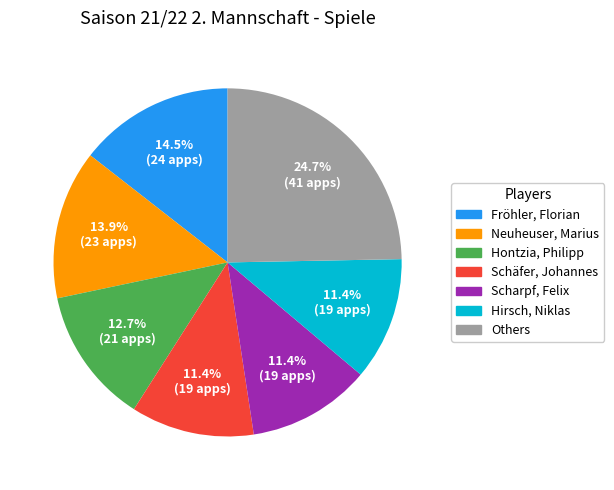

To the nearest percent, what is the average slice percentage?

14%